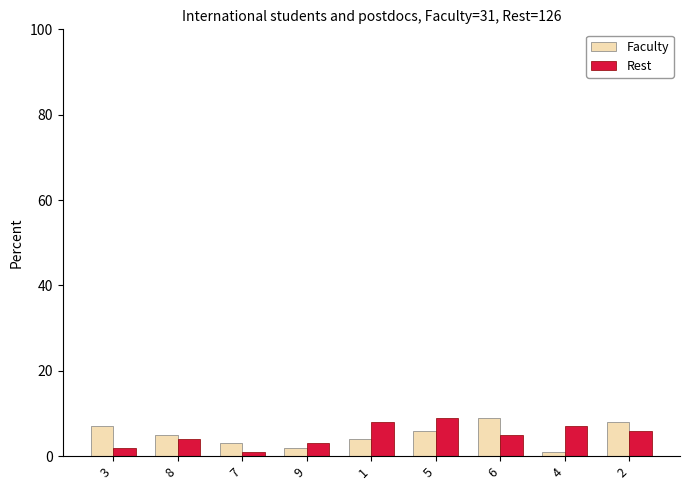

How many bars are there in total?

18